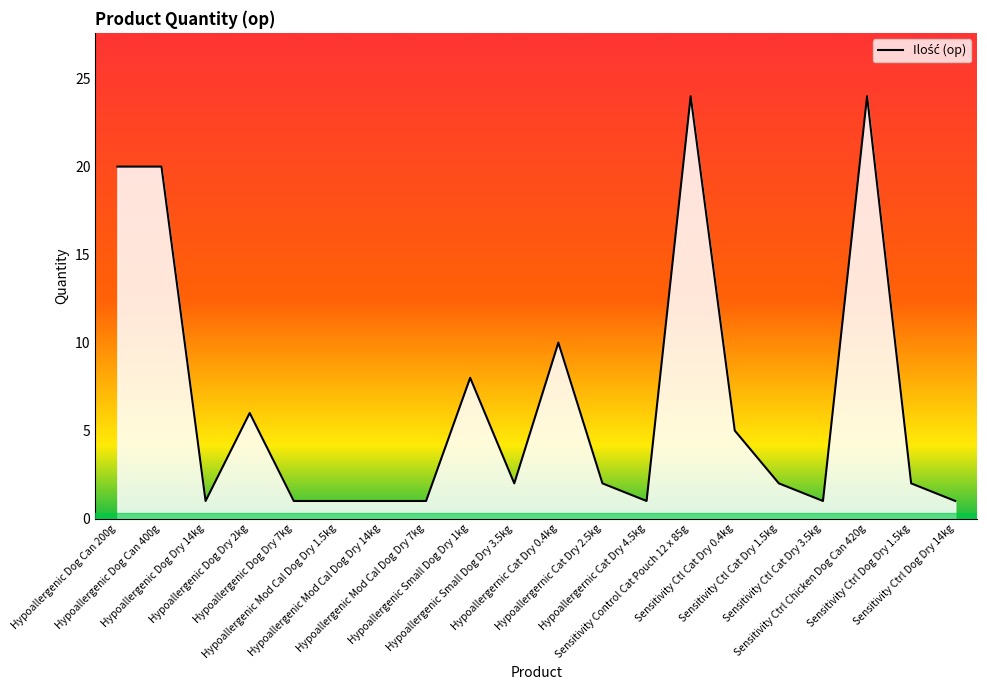

How many lines are shown in the chart?

1